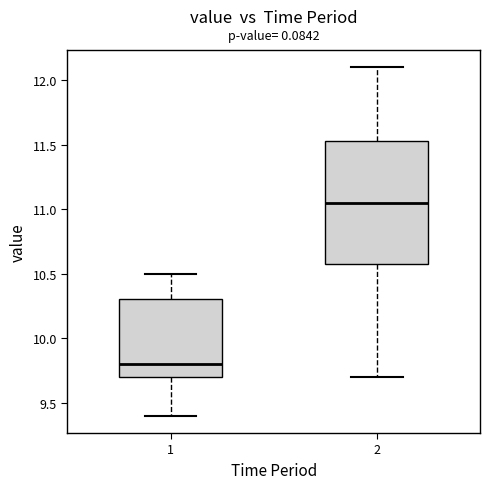

Reading left to right, transcribe this box plot: for each box, give where its median line is, the range the box spans, and where its two whiskers end, as read against the y-axis. The values are not printed on the chart, so give them approximately, as read against the axis.

1: median 9.80, box 9.70 to 10.30, whiskers 9.40 to 10.50
2: median 11.05, box 10.60 to 11.55, whiskers 9.70 to 12.10